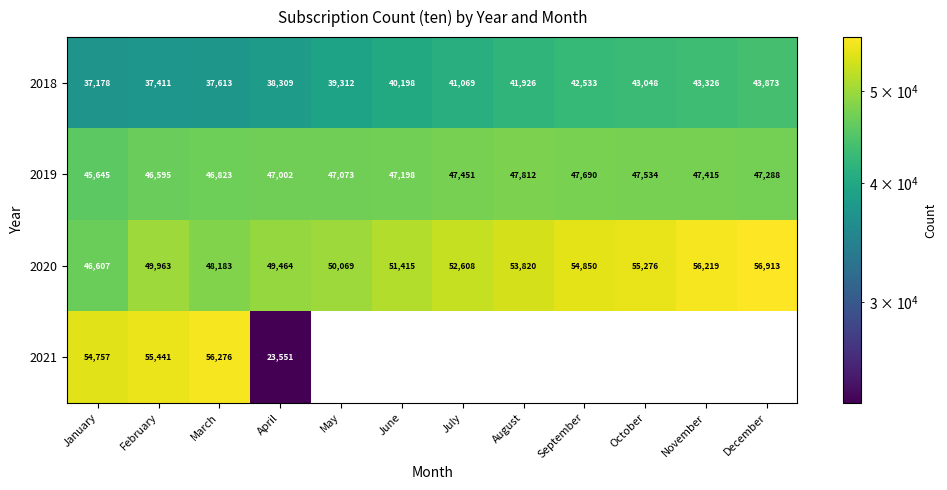

What is the difference between the second highest and minimum values in the 2020 series?

9612